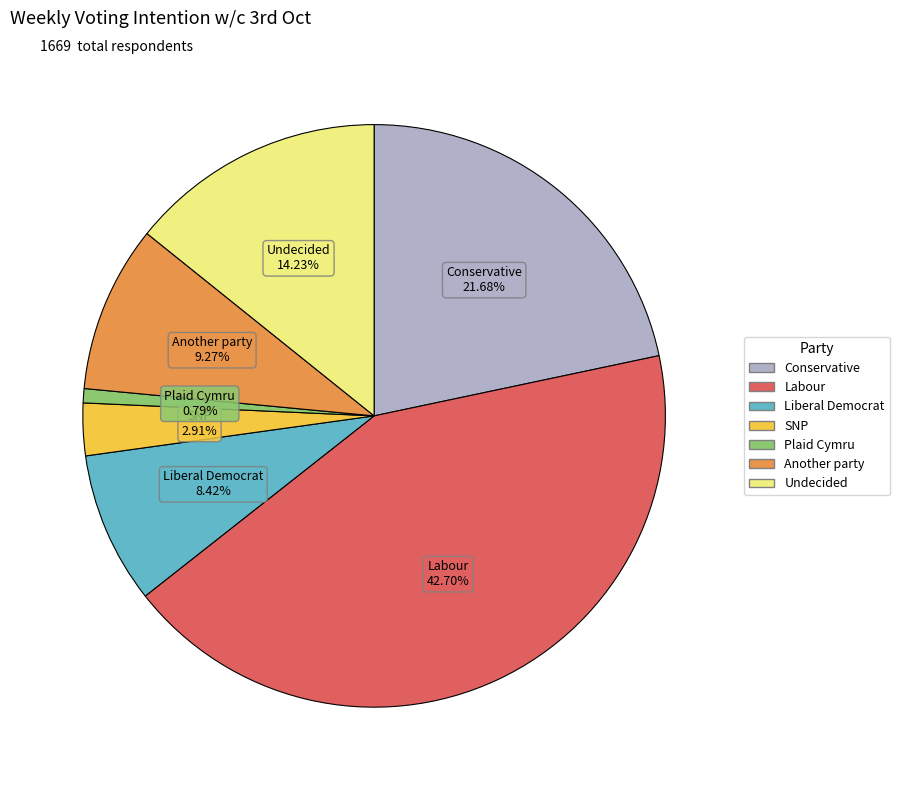

What percentage is NOT represented by Another party?

90.7%